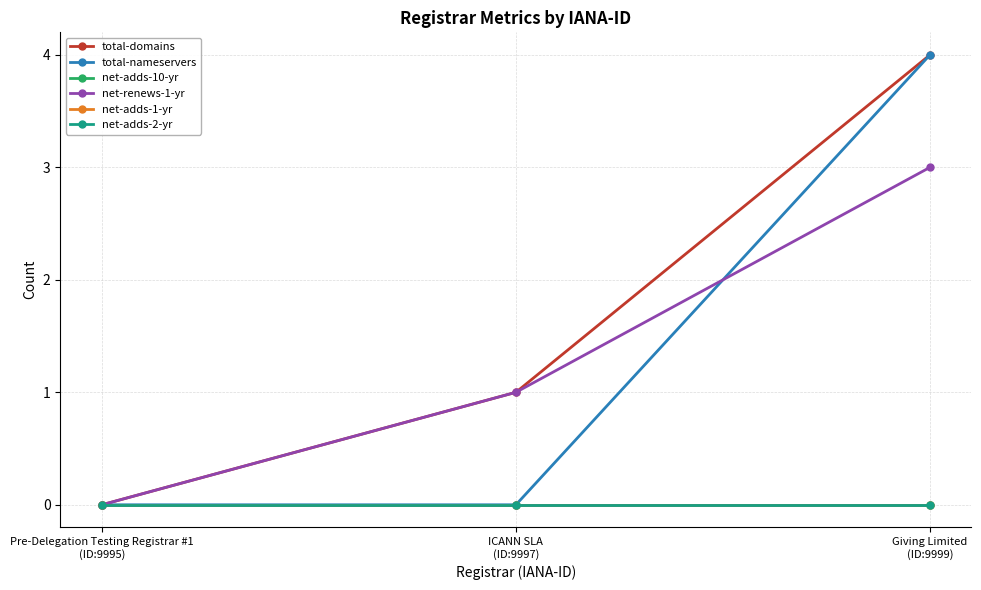

How many net-renews-1-yr values are between 0 and 3?

3